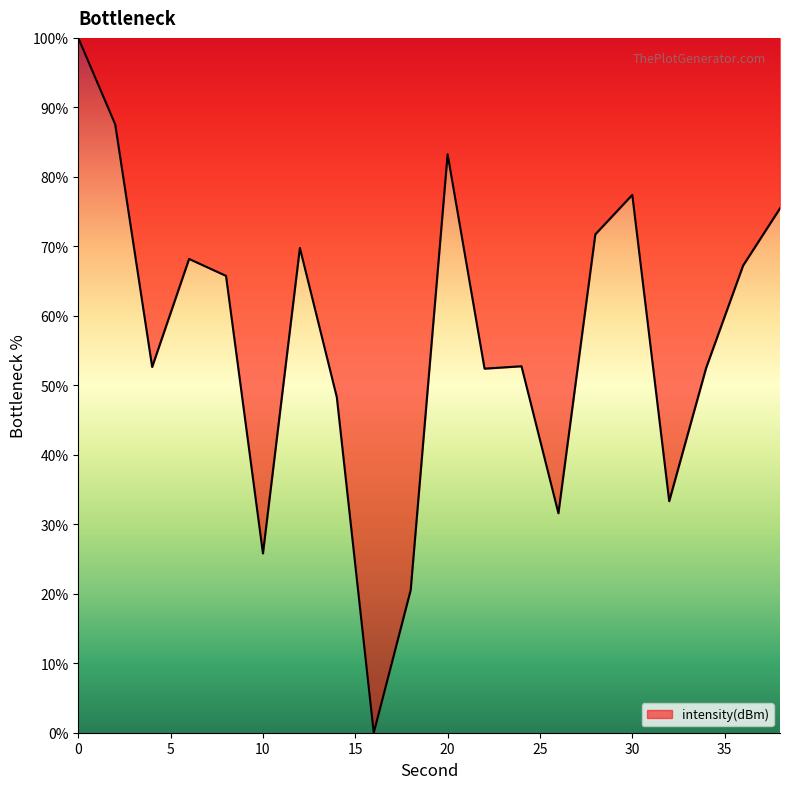

What is the difference between the maximum and minimum values?

100.0